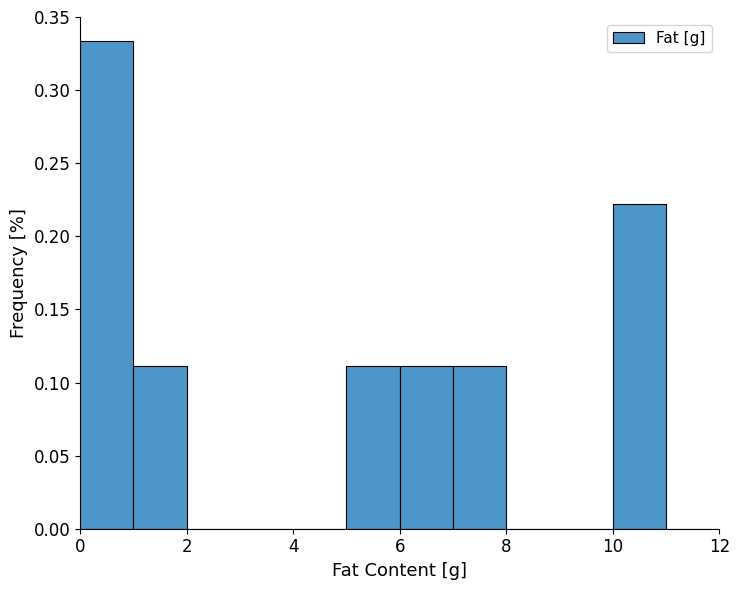

Reading left to right, transcribe this chart: for each bar, give the range it covers on the x-axis and its height. The values are not printed on the chart, so give them approximately, as read against the axis.

0 to 1: 0.335
1 to 2: 0.110
2 to 3: 0
3 to 4: 0
4 to 5: 0
5 to 6: 0.110
6 to 7: 0.110
7 to 8: 0.110
8 to 9: 0
9 to 10: 0
10 to 11: 0.220
11 to 12: 0